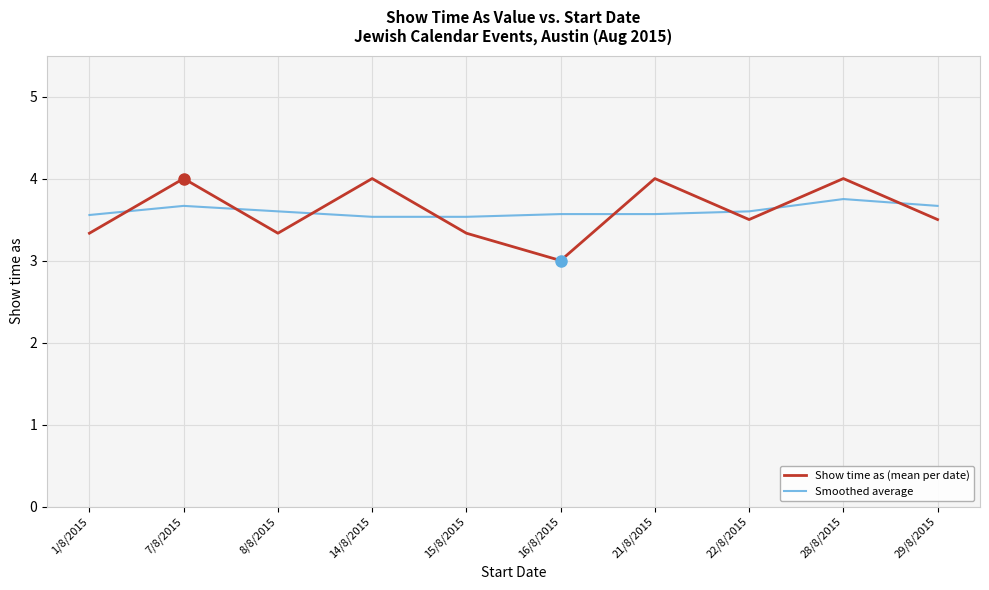

The value of Smoothed average at 21/8/2015 is 3.6. True or false?

True